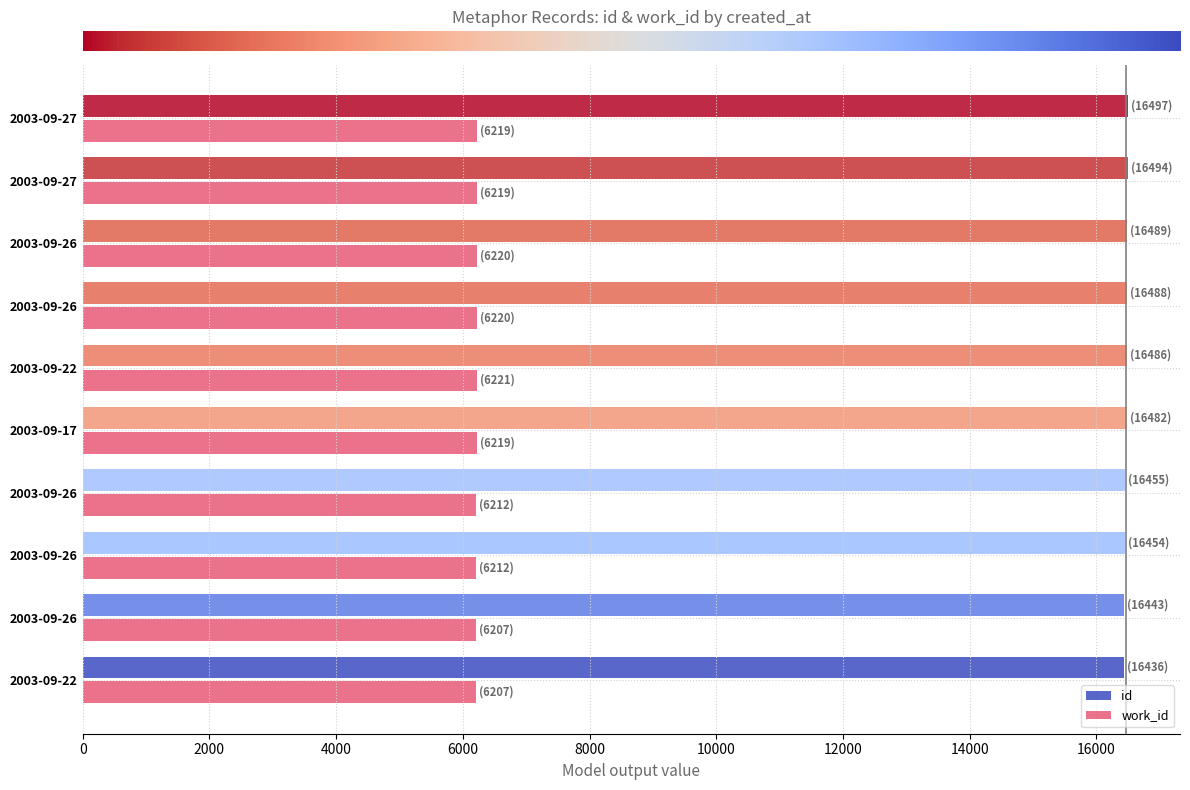

What is the lowest value of the id series?

16436